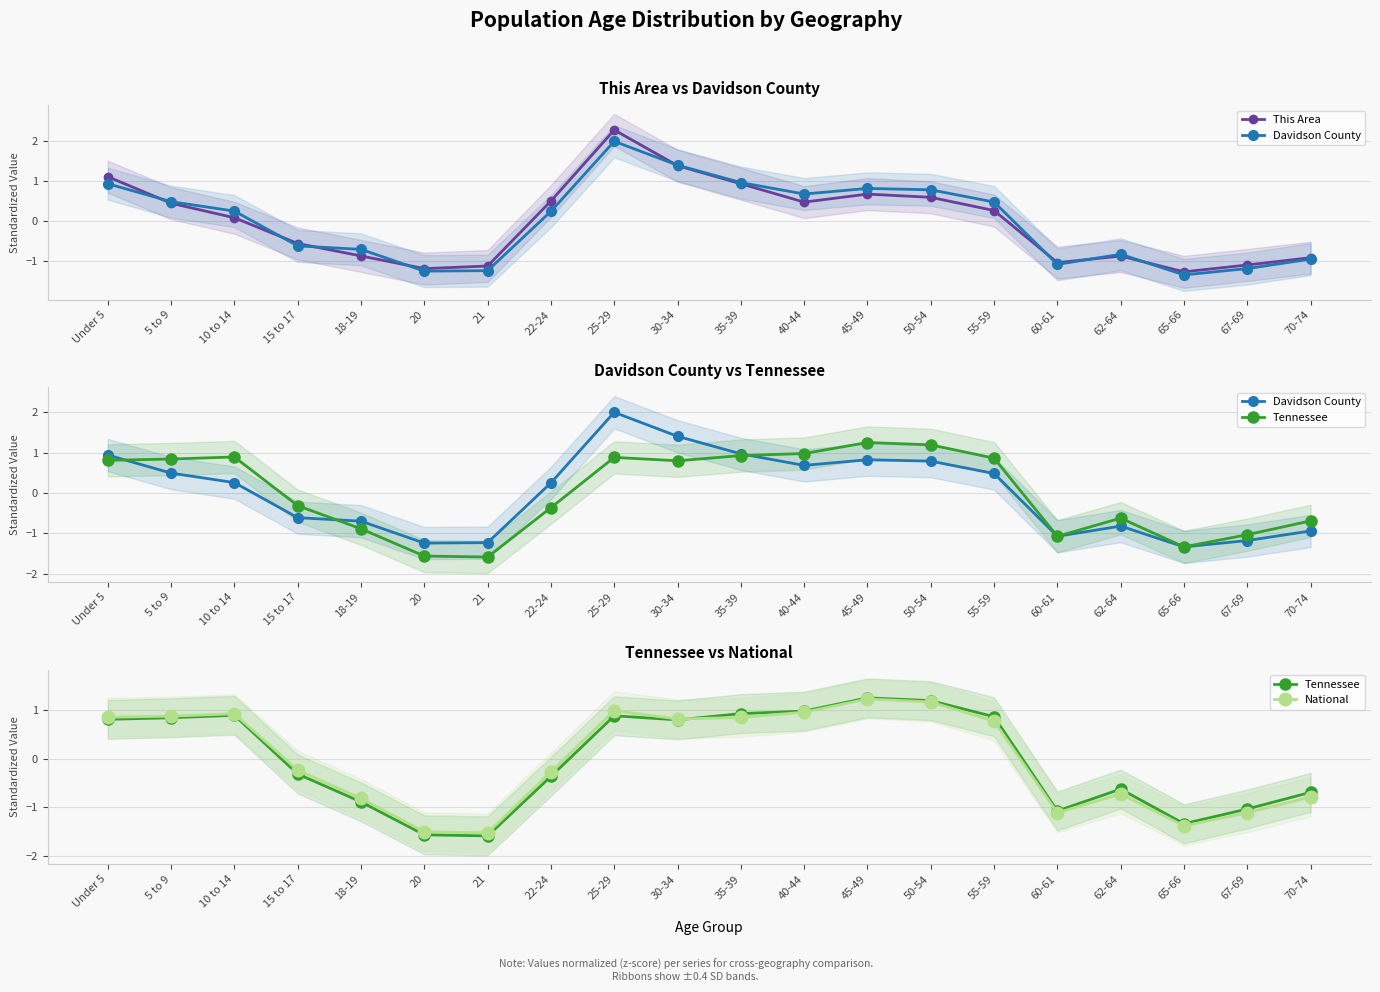

Reading left to right, list all the values displayed in this chart.

This Area: 1.1	0.5	0.1	-0.6	-0.9	-1.2	-1.1	0.5	2.3	1.4	0.9	0.5	0.7	0.6	0.3	-1.0	-0.9	-1.3	-1.1	-0.9
Davidson County: 0.9	0.5	0.3	-0.6	-0.7	-1.2	-1.2	0.3	2.0	1.4	1.0	0.7	0.8	0.8	0.5	-1.1	-0.8	-1.3	-1.2	-0.9
Tennessee: 0.8	0.8	0.9	-0.3	-0.9	-1.6	-1.6	-0.4	0.9	0.8	0.9	1.0	1.3	1.2	0.9	-1.1	-0.6	-1.3	-1.0	-0.7
National: 0.9	0.9	0.9	-0.2	-0.8	-1.5	-1.5	-0.3	1.0	0.8	0.9	1.0	1.2	1.2	0.8	-1.1	-0.7	-1.4	-1.1	-0.8